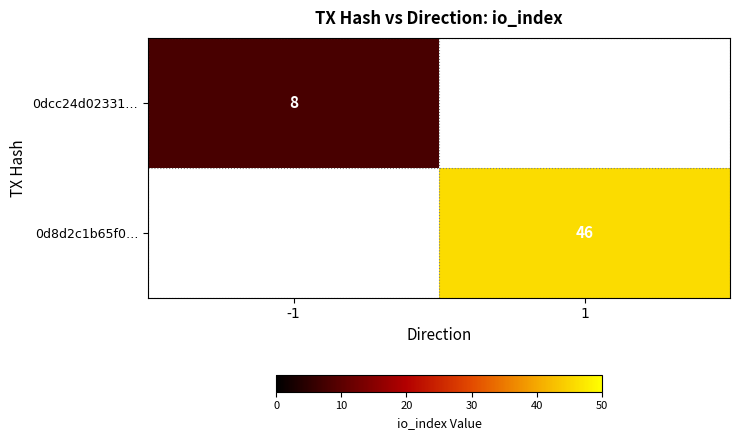

Count the number of data series in this chart.

2